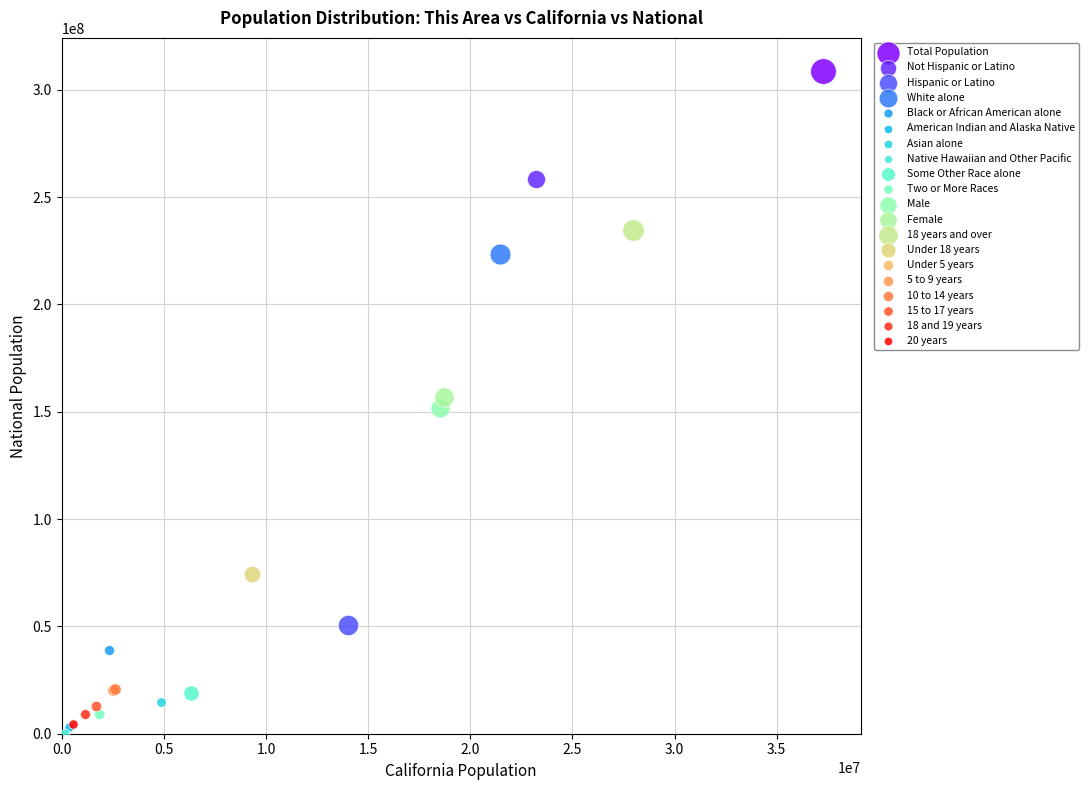

Which series contains the highest Y value?

Total Population